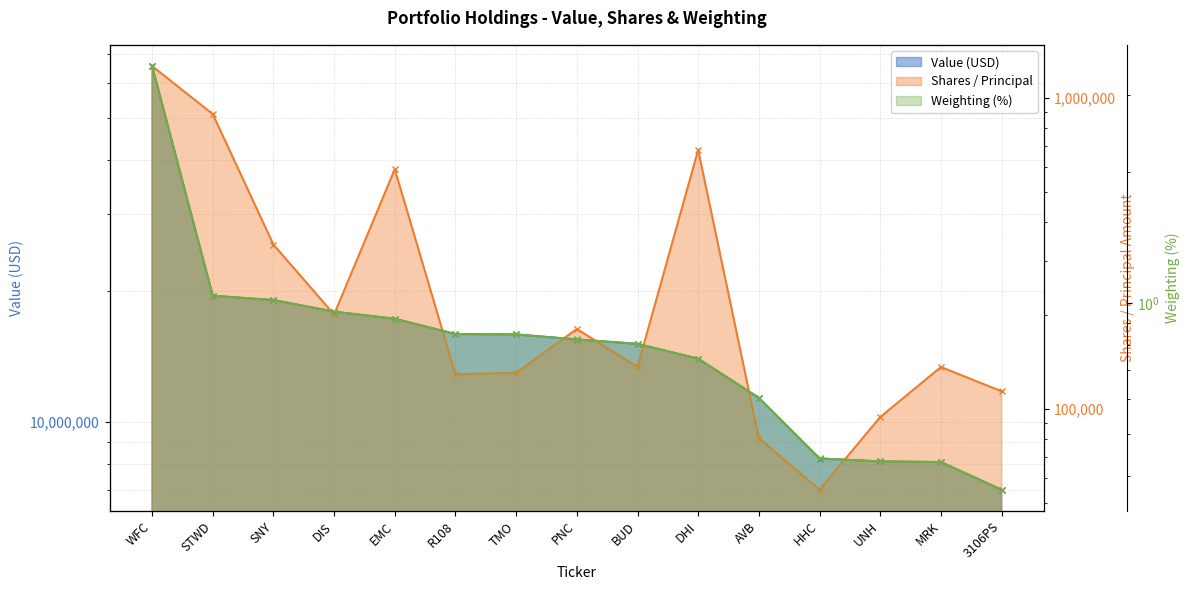

At which label is Value (USD) line closest to 36381500?

STWD